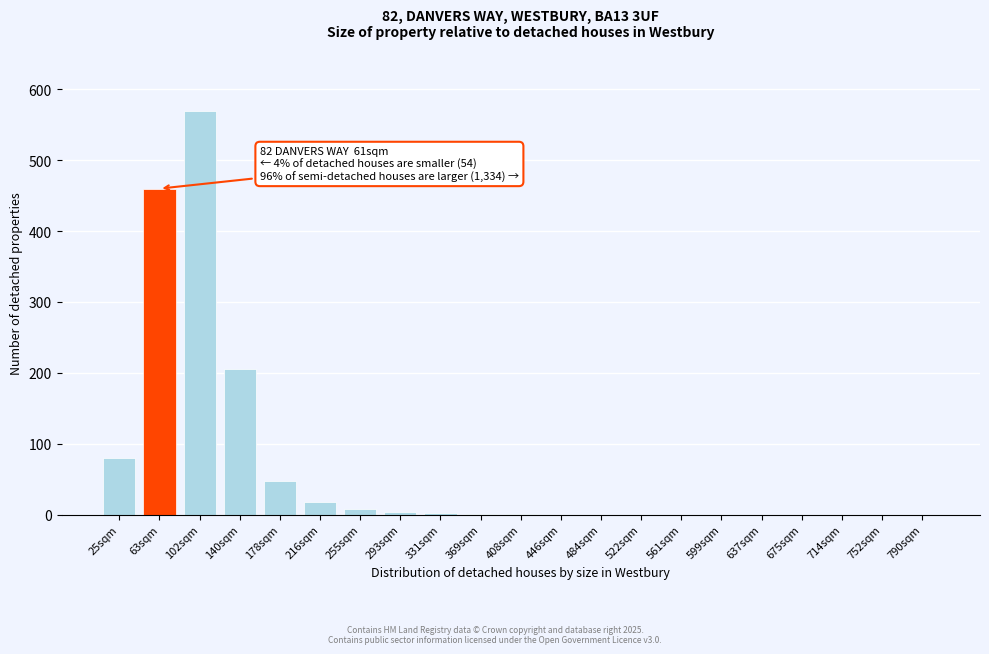

Is it true that the value at 637sqm is 371?

False